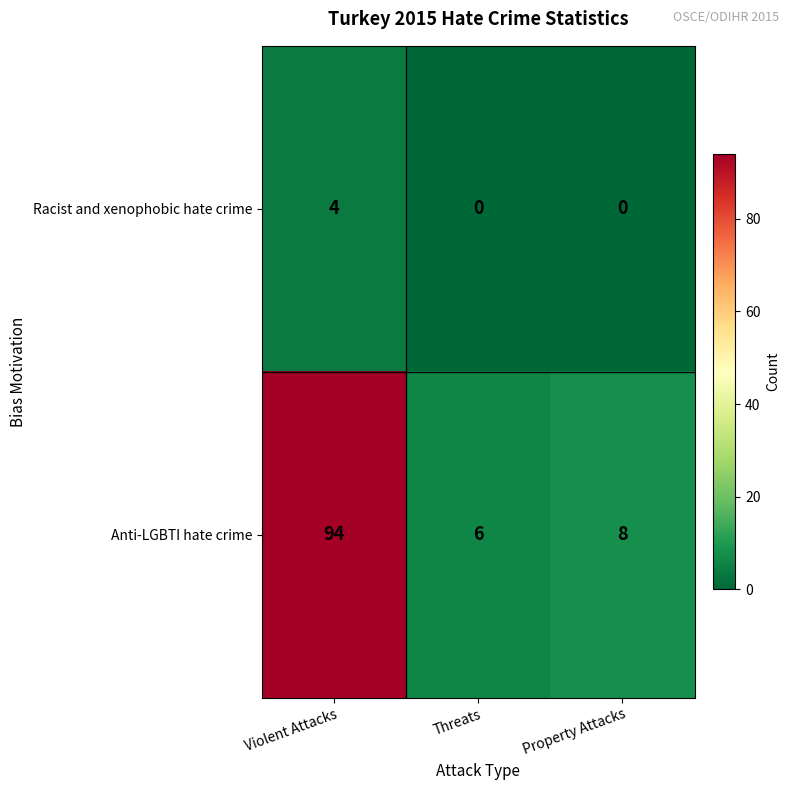

At how many categories does at least one series exceed 18?

1